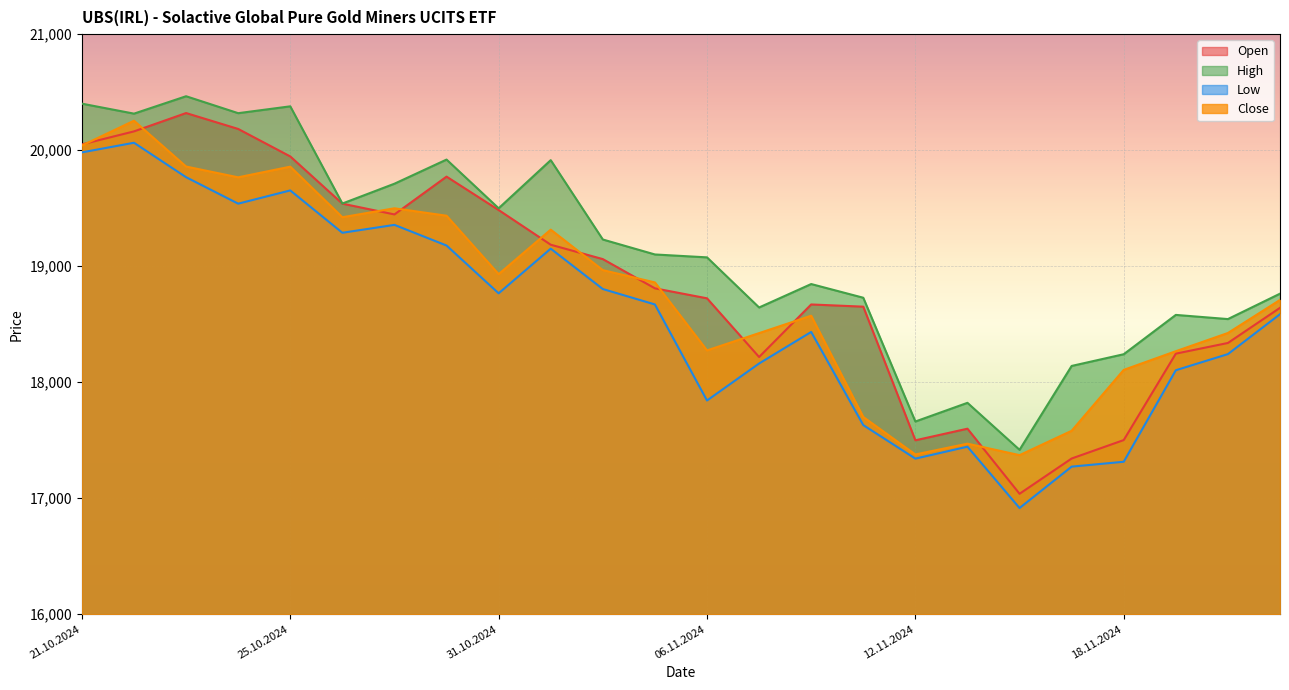

Reading left to right, what are all the values shown in this chart?

Open: 21.10.2024=20050	22.10.2024=20162	23.10.2024=20320	24.10.2024=20183	25.10.2024=19946	28.10.2024=19539	29.10.2024=19446	30.10.2024=19772	31.10.2024=19484	01.11.2024=19185	04.11.2024=19061	05.11.2024=18809	06.11.2024=18723	07.11.2024=18217	08.11.2024=18670	11.11.2024=18651	12.11.2024=17499	13.11.2024=17599	14.11.2024=17038	15.11.2024=17342	18.11.2024=17501	19.11.2024=18246	20.11.2024=18338	21.11.2024=18641
High: 21.10.2024=20401	22.10.2024=20315	23.10.2024=20465	24.10.2024=20319	25.10.2024=20378	28.10.2024=19540	29.10.2024=19711	30.10.2024=19919	31.10.2024=19499	01.11.2024=19914	04.11.2024=19230	05.11.2024=19101	06.11.2024=19076	07.11.2024=18644	08.11.2024=18846	11.11.2024=18728	12.11.2024=17661	13.11.2024=17822	14.11.2024=17417	15.11.2024=18140	18.11.2024=18241	19.11.2024=18580	20.11.2024=18544	21.11.2024=18763
Low: 21.10.2024=19981	22.10.2024=20064	23.10.2024=19767	24.10.2024=19539	25.10.2024=19653	28.10.2024=19288	29.10.2024=19356	30.10.2024=19178	31.10.2024=18766	01.11.2024=19151	04.11.2024=18803	05.11.2024=18670	06.11.2024=17842	07.11.2024=18161	08.11.2024=18433	11.11.2024=17630	12.11.2024=17341	13.11.2024=17444	14.11.2024=16915	15.11.2024=17272	18.11.2024=17314	19.11.2024=18103	20.11.2024=18242	21.11.2024=18586
Close: 21.10.2024=20040	22.10.2024=20254	23.10.2024=19859	24.10.2024=19766	25.10.2024=19858	28.10.2024=19422	29.10.2024=19499	30.10.2024=19435	31.10.2024=18931	01.11.2024=19315	04.11.2024=18966	05.11.2024=18860	06.11.2024=18274	07.11.2024=18423	08.11.2024=18573	11.11.2024=17700	12.11.2024=17377	13.11.2024=17470	14.11.2024=17371	15.11.2024=17581	18.11.2024=18106	19.11.2024=18267	20.11.2024=18424	21.11.2024=18709